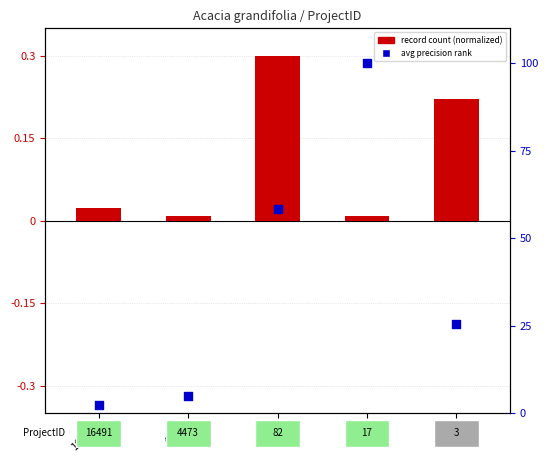

At which category is the sum across all series the highest?

17